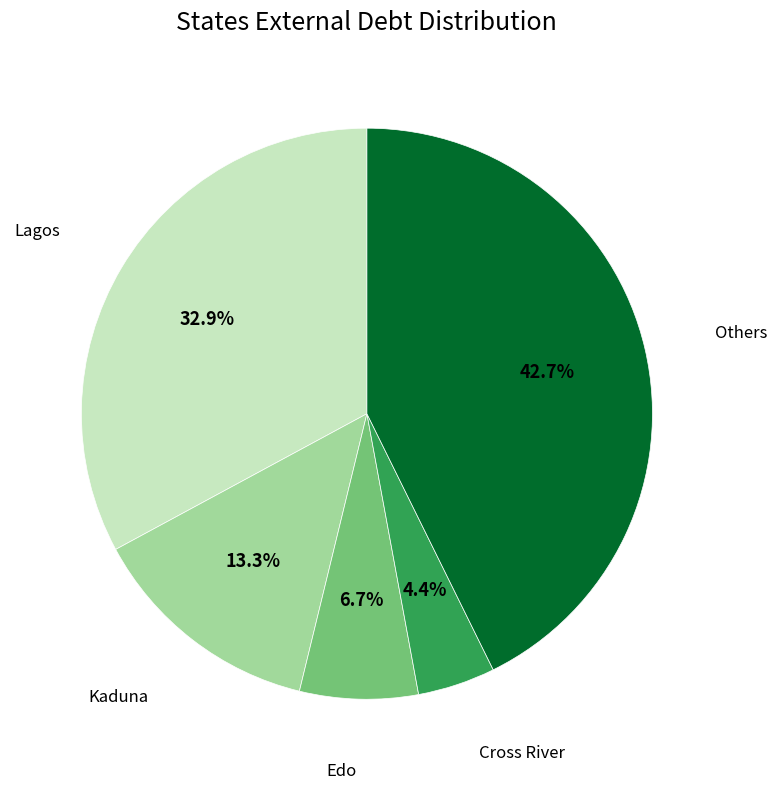

What percentage do Others and Kaduna together represent?

56.0%